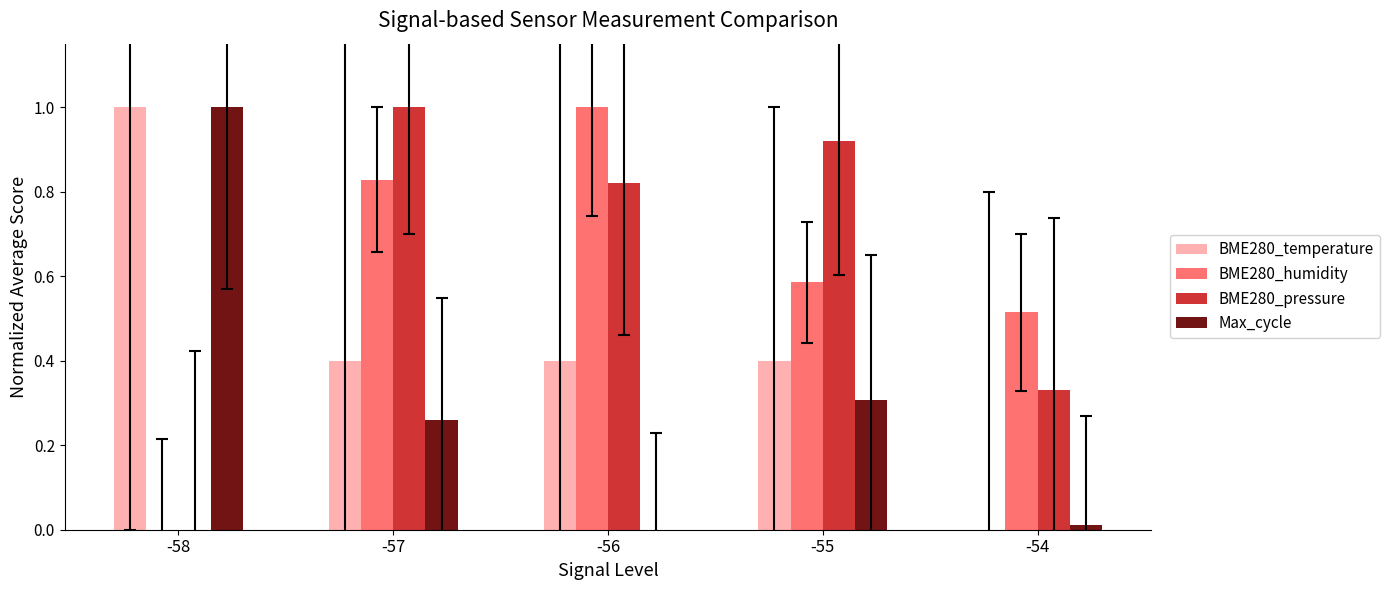

How many data points does each series have?

5